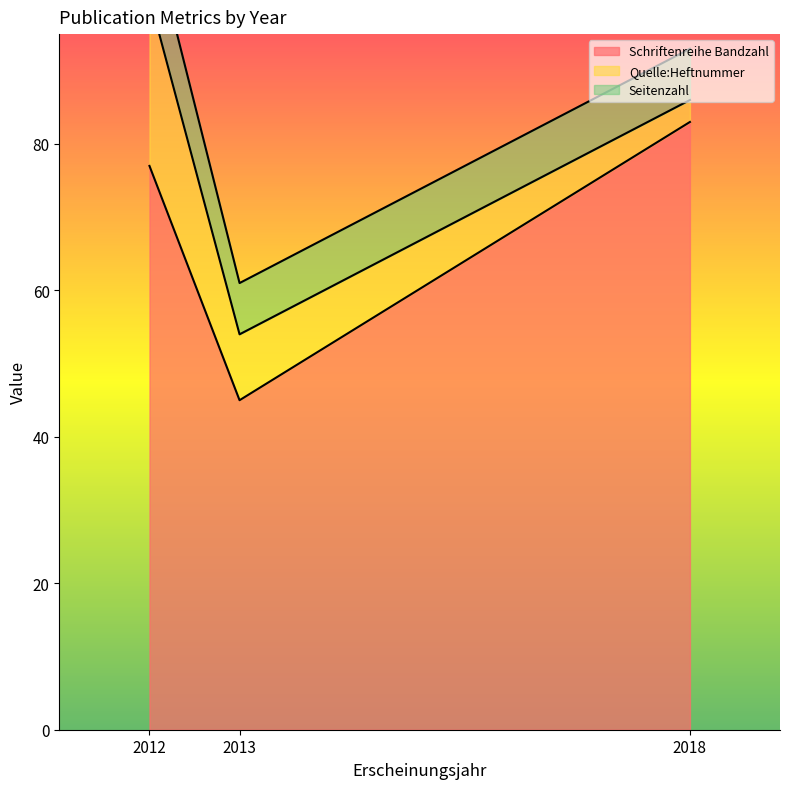

What is the difference between the maximum and minimum values in the Seitenzahl series?

3